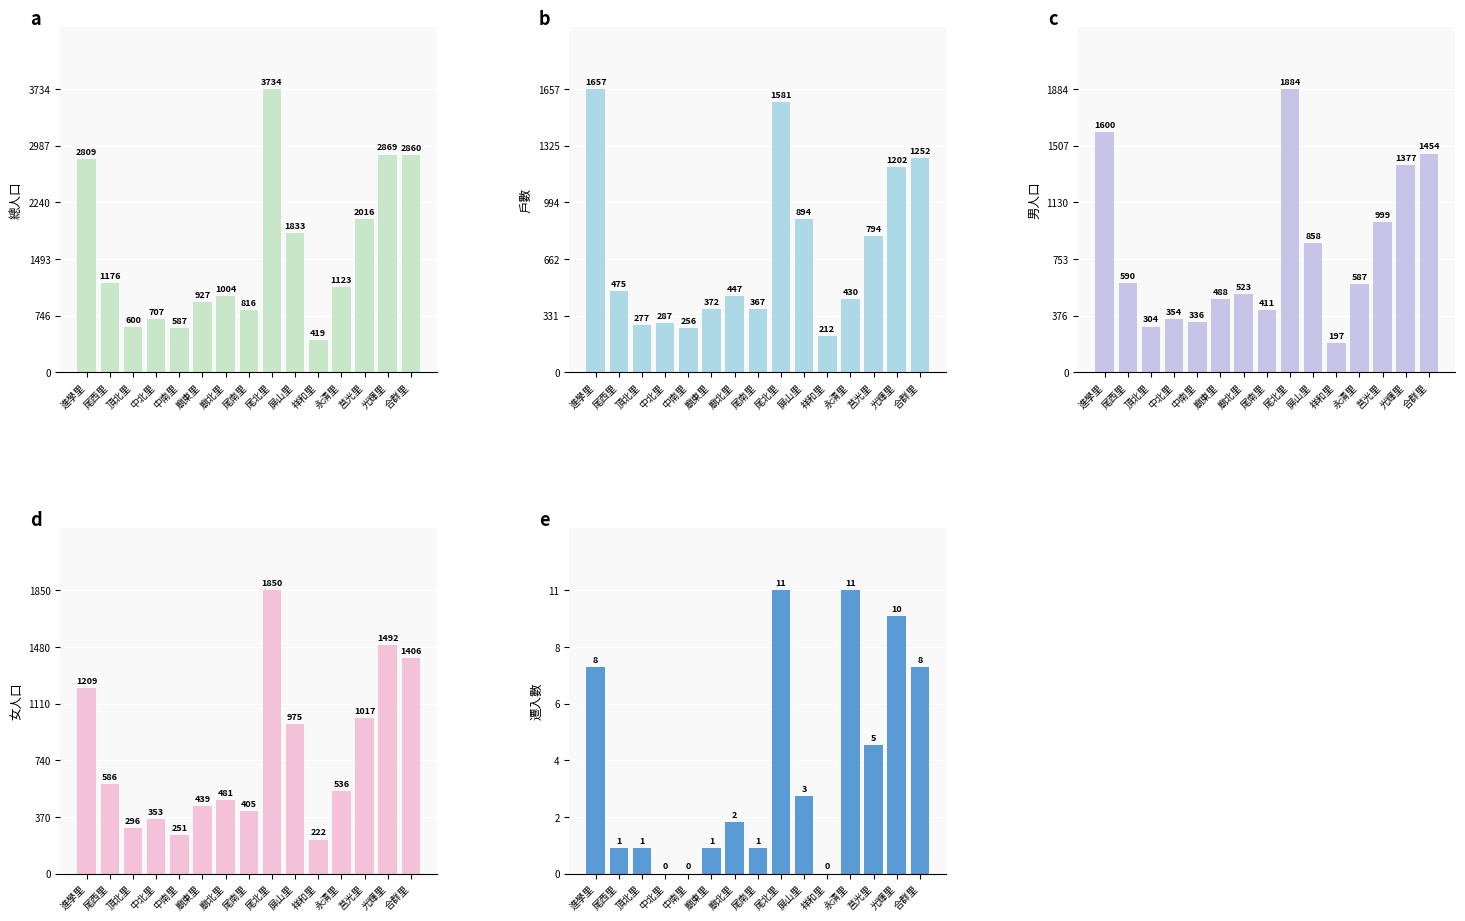

At how many categories does at least one series exceed 3263?

1